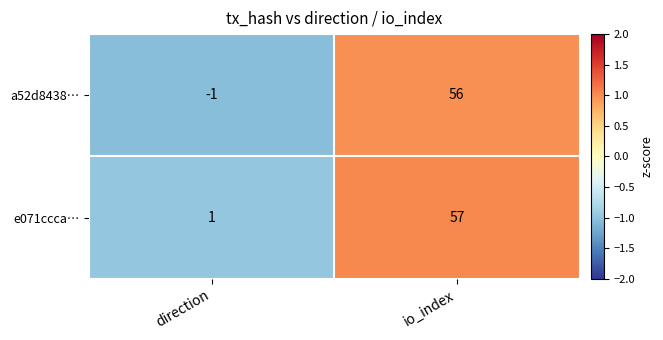

What is the greatest value displayed?

57